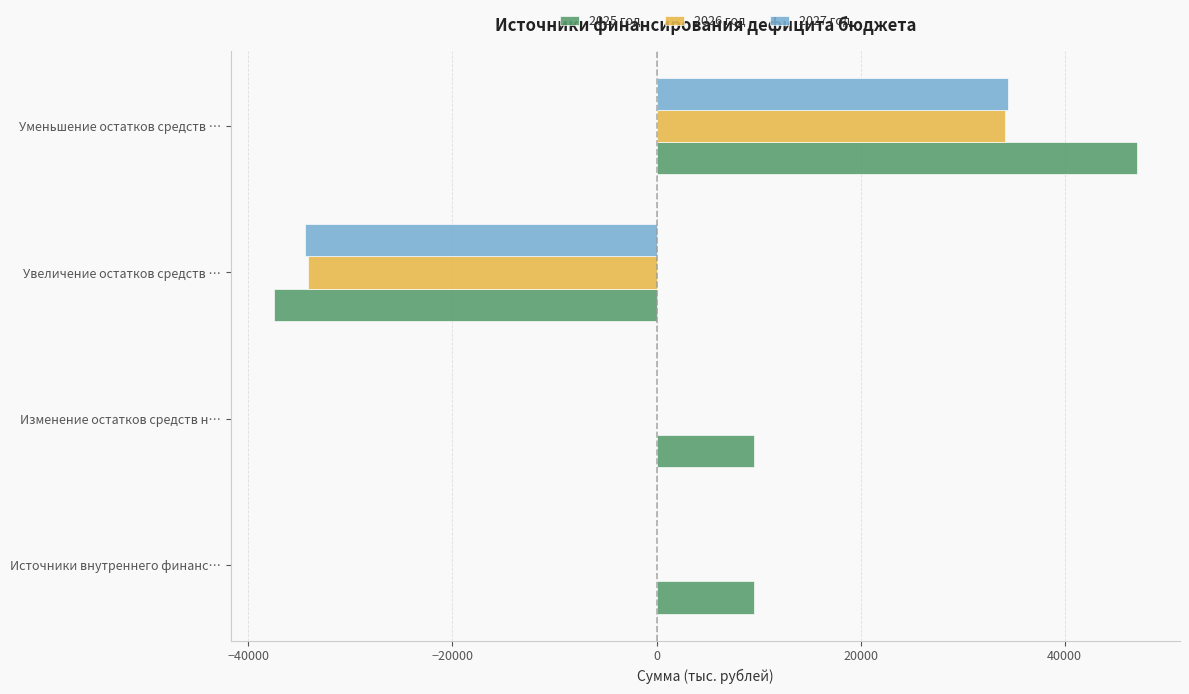

How many categories are shown in the chart?

4